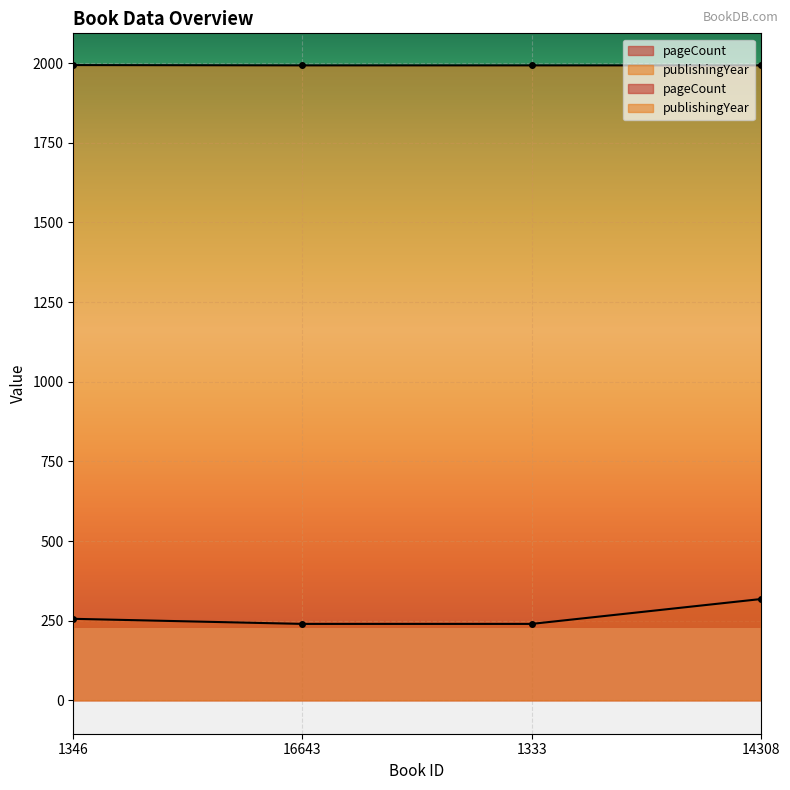

How many data points in publishingYear are above 1993?

1